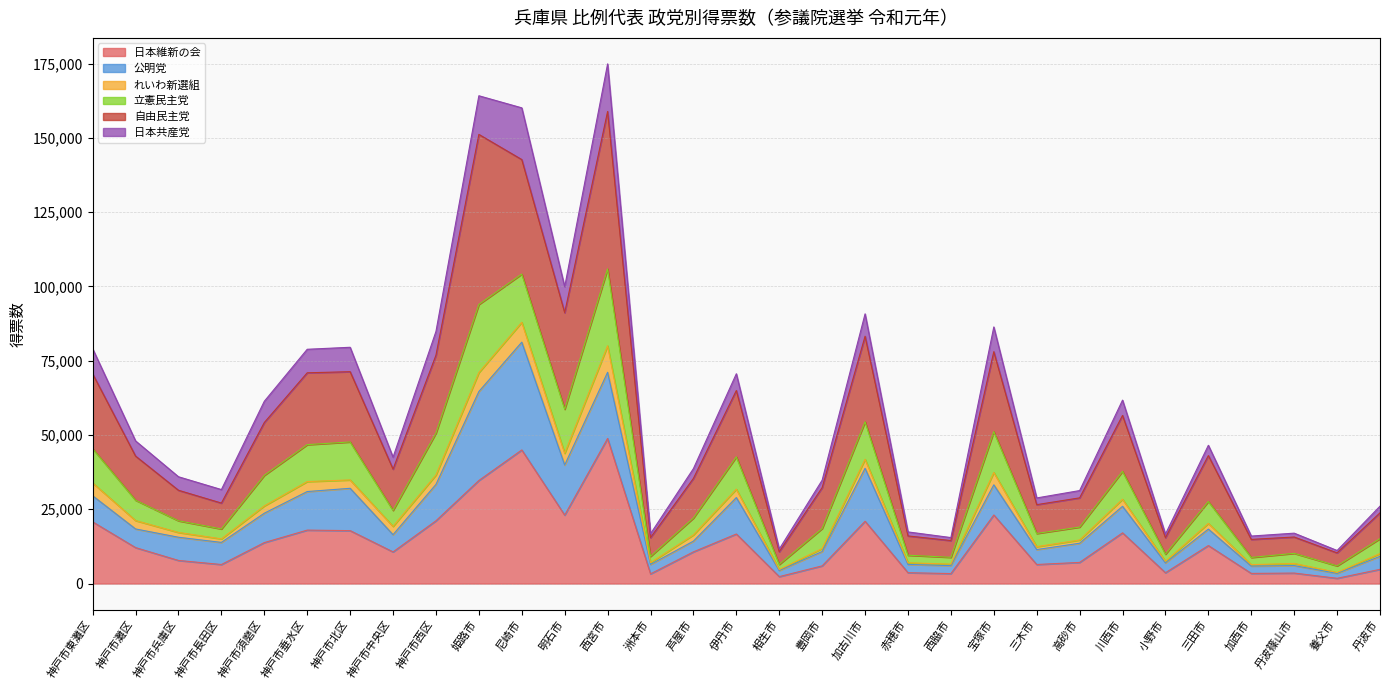

In 日本維新の会, how many points are higher than both neighbors (excluding endpoints)?

9